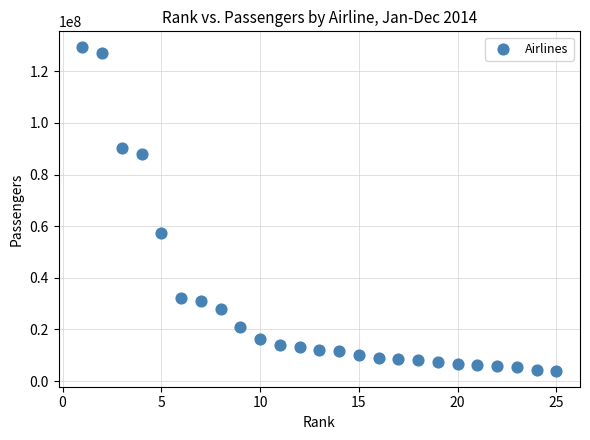

What is the range of Y values (max minus min)?

125164531